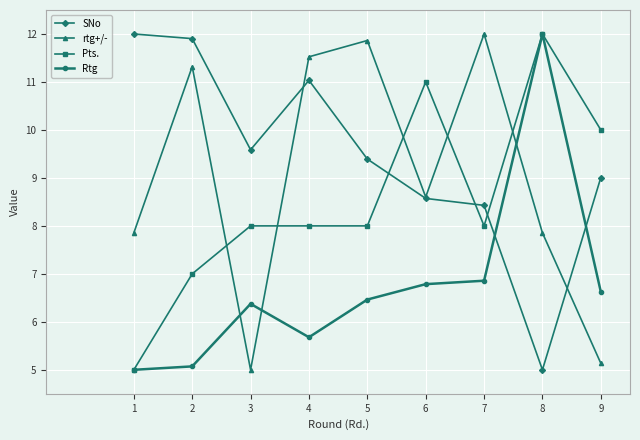

Which category has the highest value in the Pts. series?

8